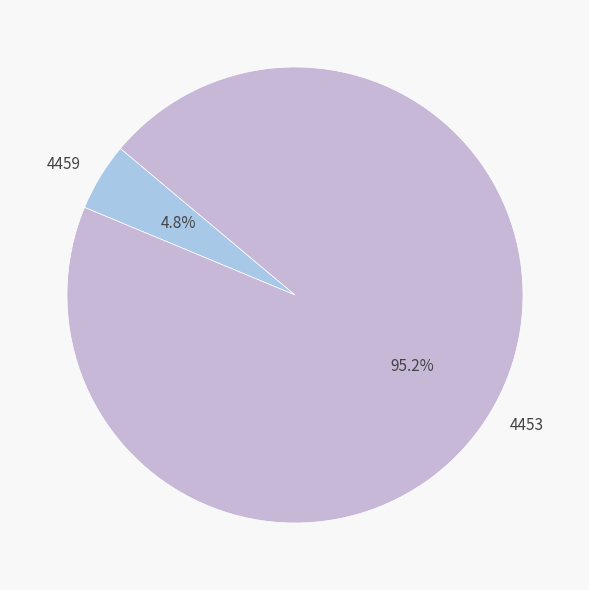

True or false: 4459 accounts for 14% of the total.

False